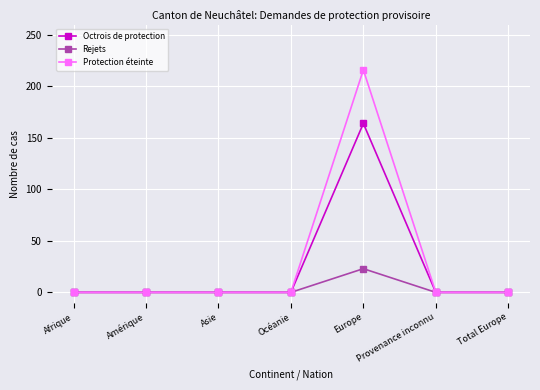

Which series changed the most between Océanie and Europe?

Protection éteinte